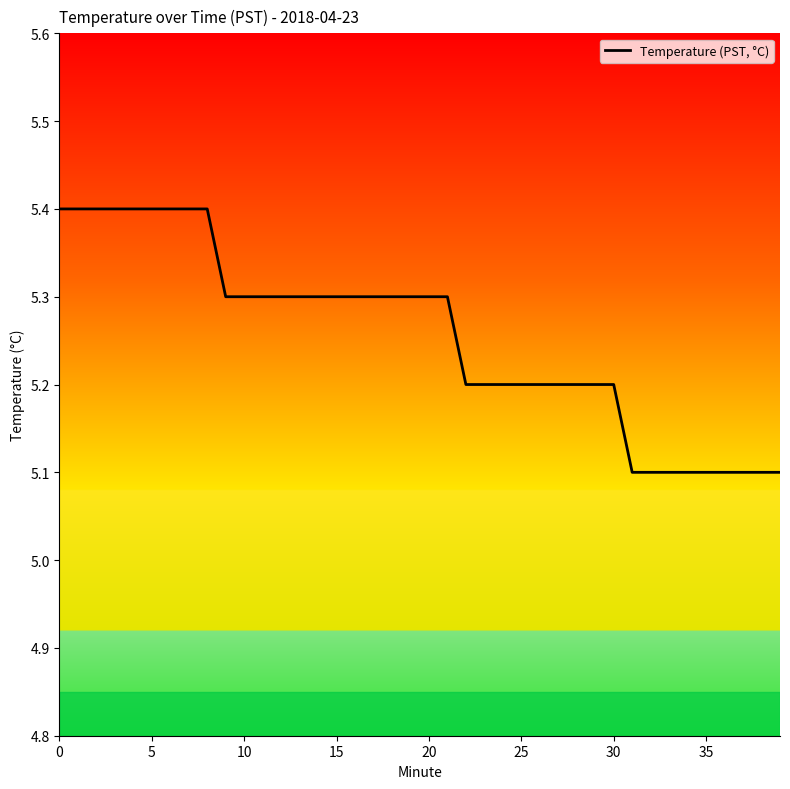

What is the smallest value displayed?

5.1